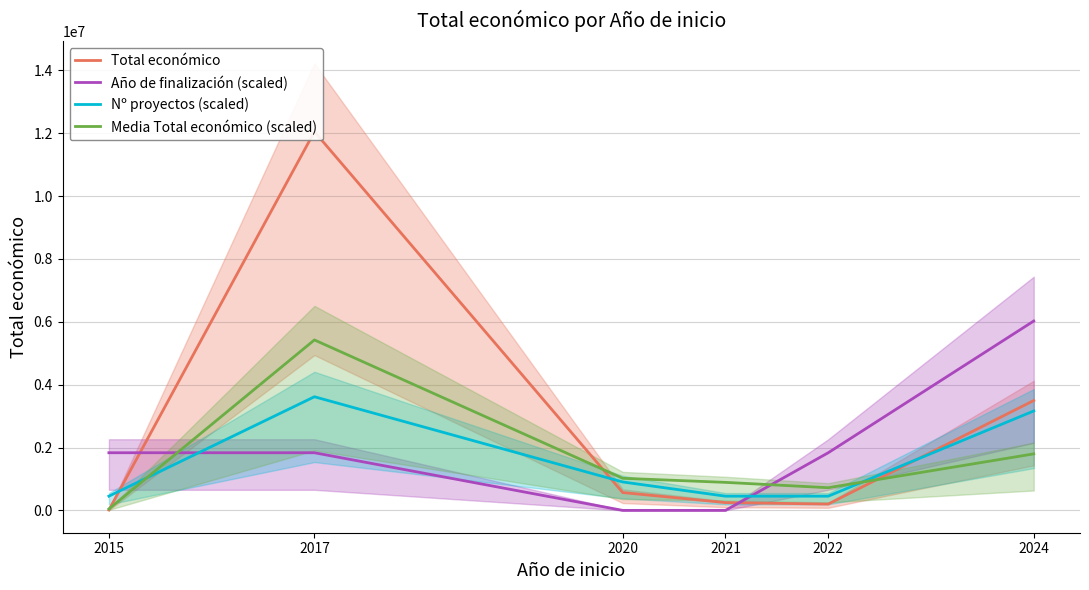

The Año de finalización (scaled) series shows 4194692.0 at 2021. True or false?

False